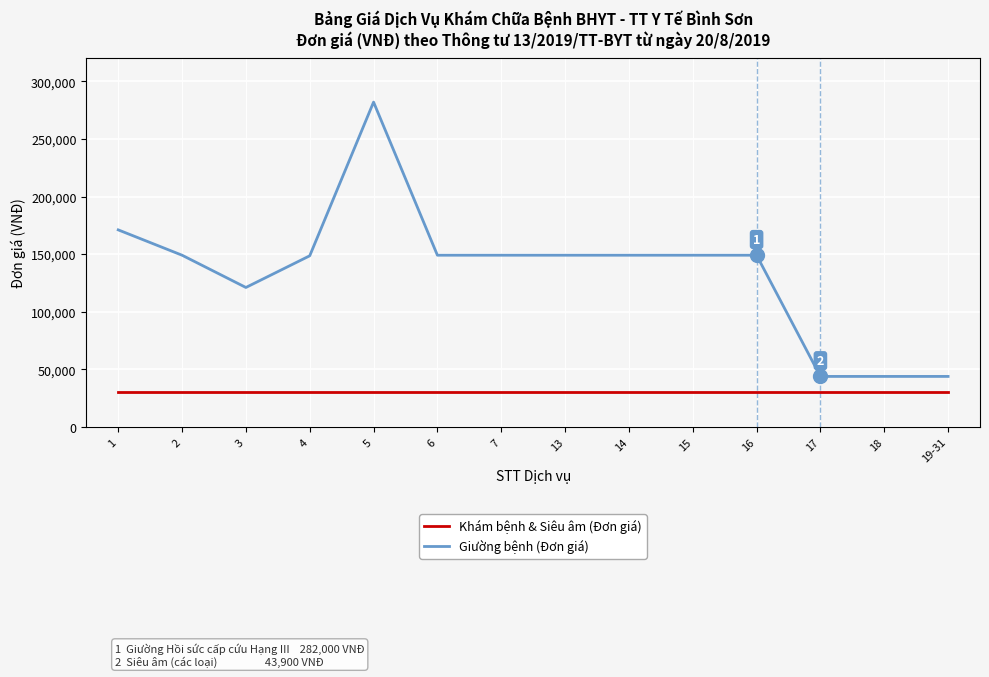

True or false: Khám bệnh & Siêu âm (Đơn giá) and Giường bệnh (Đơn giá) cross at least once.

False